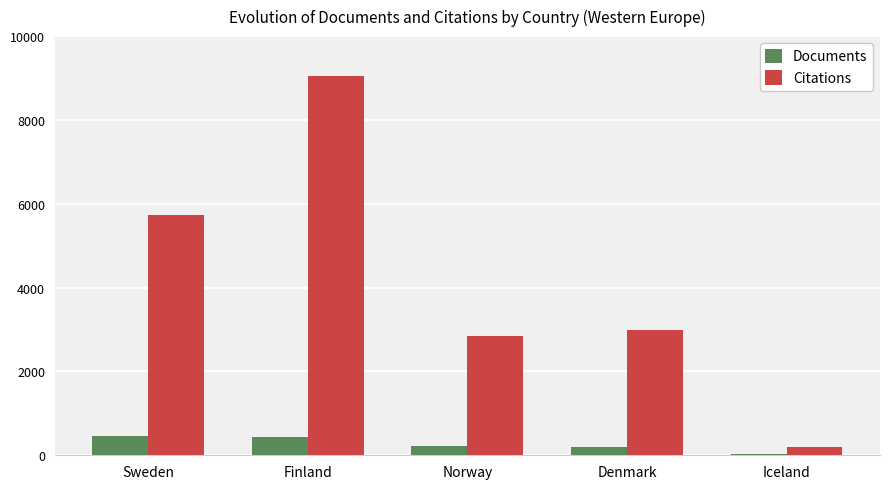

What is the maximum value for Citations?

9044